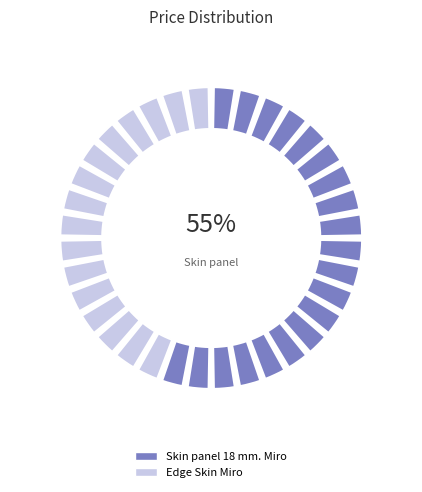

What is the ratio of the value at Skin panel 18 mm. Miro to the value at Edge Skin Miro?

1.2